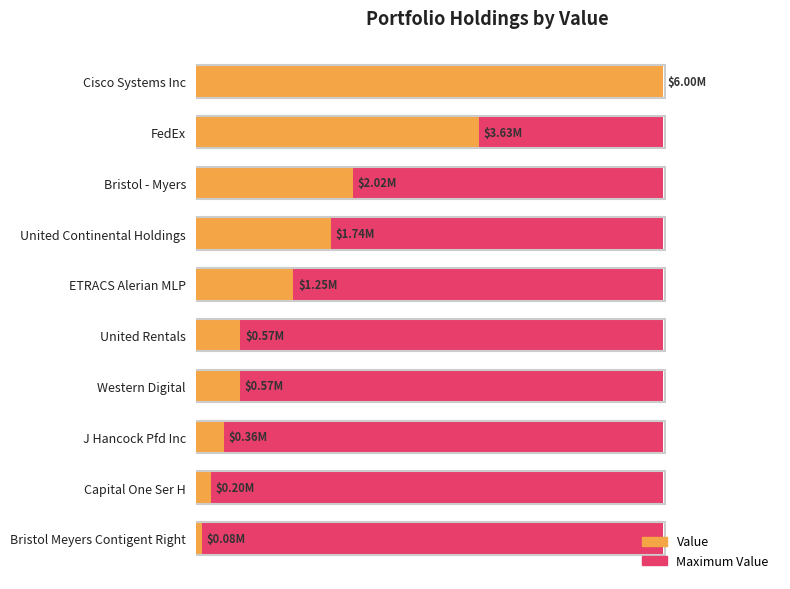

Which series has the largest range (max minus min)?

Value